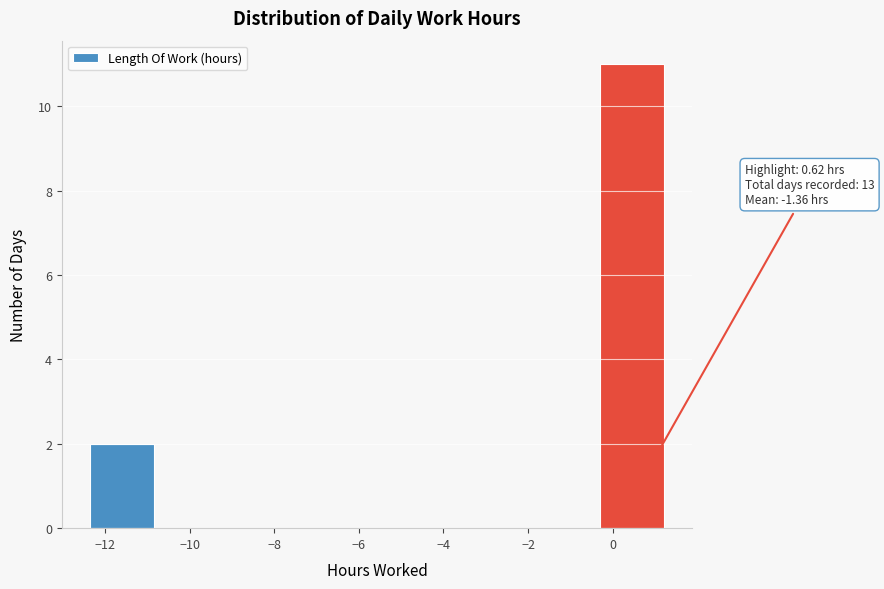

Over which range of the x-axis is the bar tallest?

-0.4 to 1.2